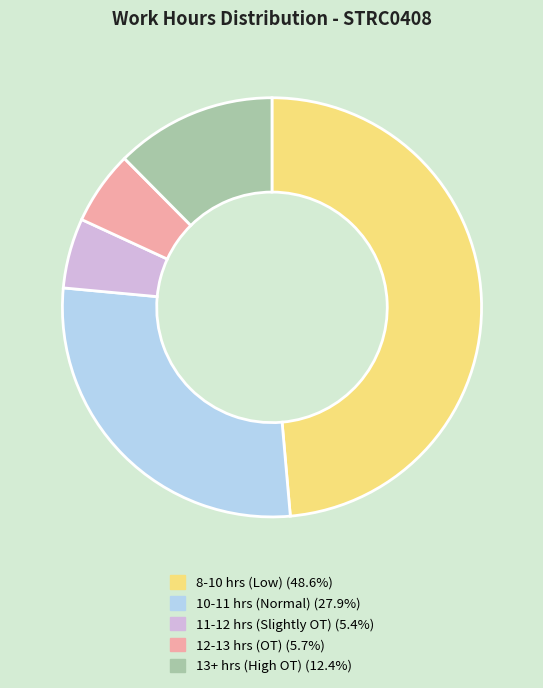

Is there a majority slice in this chart?

No